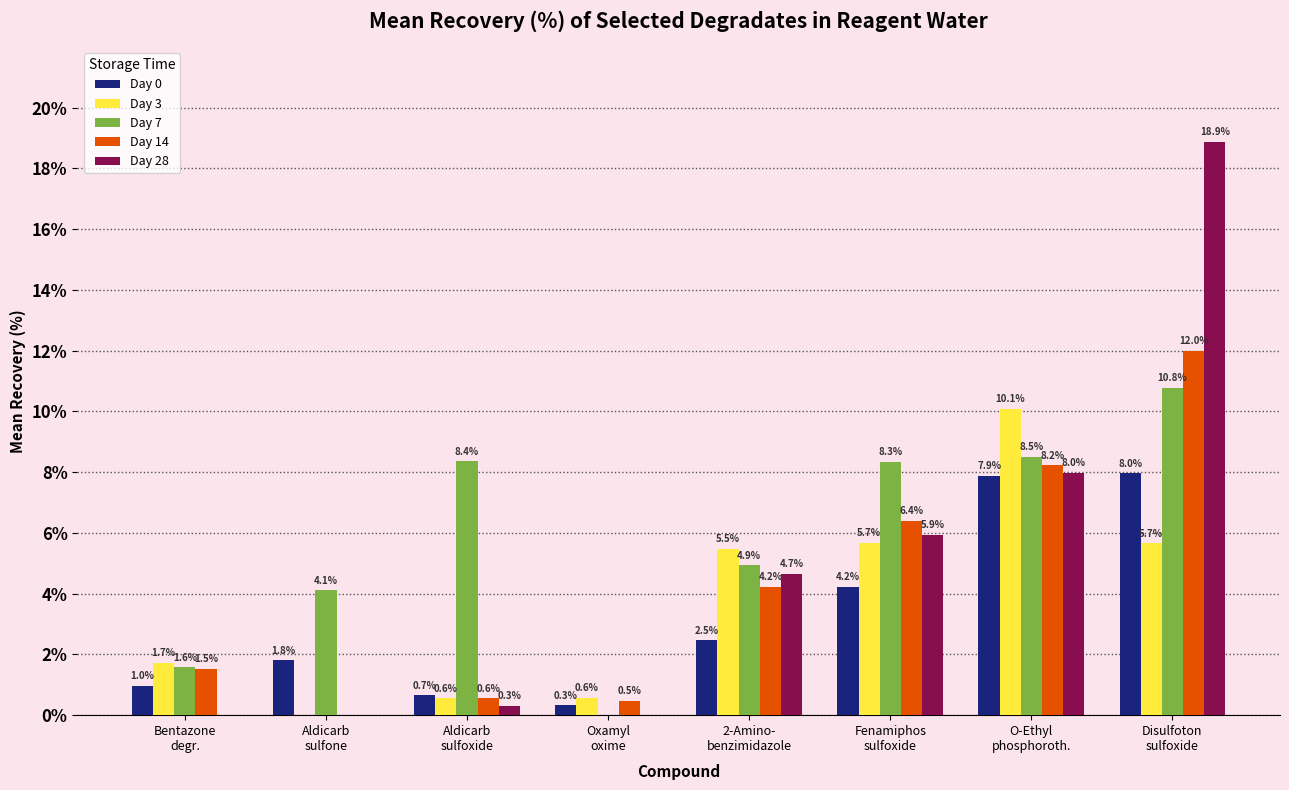

What is the maximum value for Day 3?

10.1